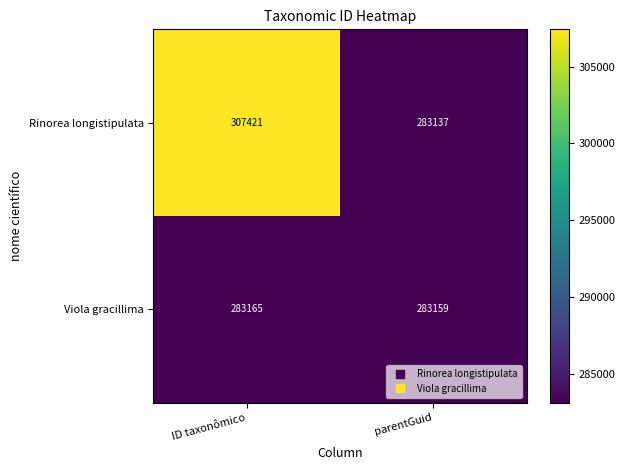

What is the difference between the Rinorea longistipulata values at ID taxonômico and parentGuid?

24284